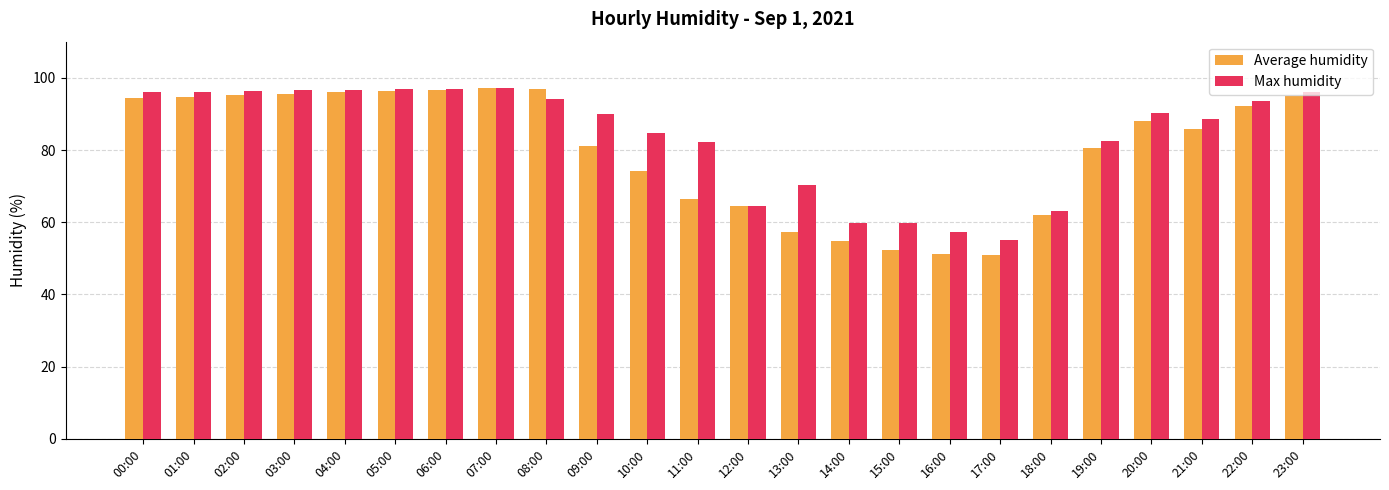

True or false: Average humidity has a value of 27.5 at 19:00.

False